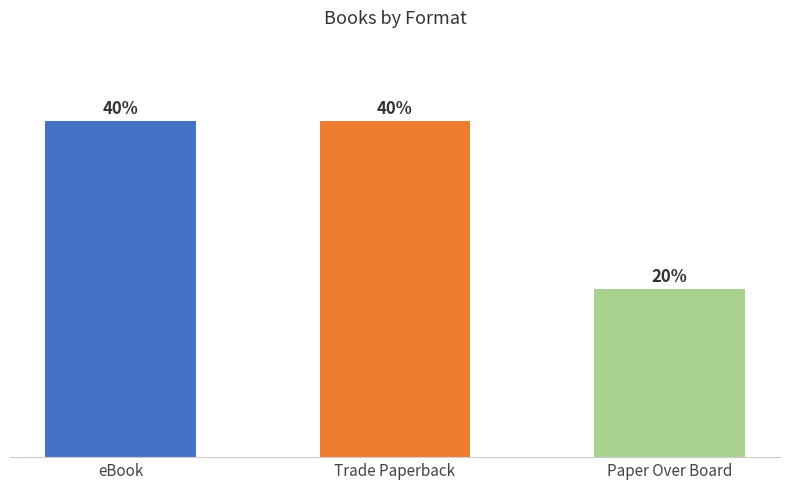

Does the chart contain any negative values?

No